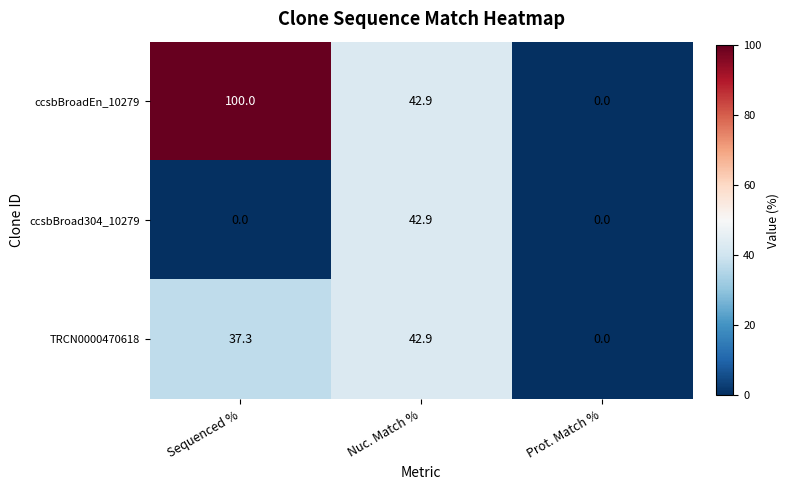

Rank the series by their average value, from highest to lowest.

ccsbBroadEn_10279, TRCN0000470618, ccsbBroad304_10279